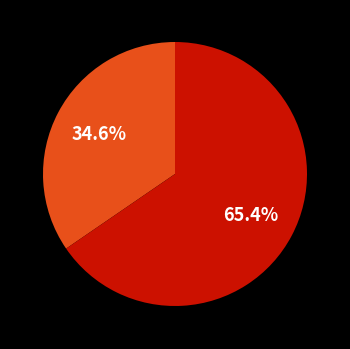

Is there any slice that represents more than half of the pie?

Yes